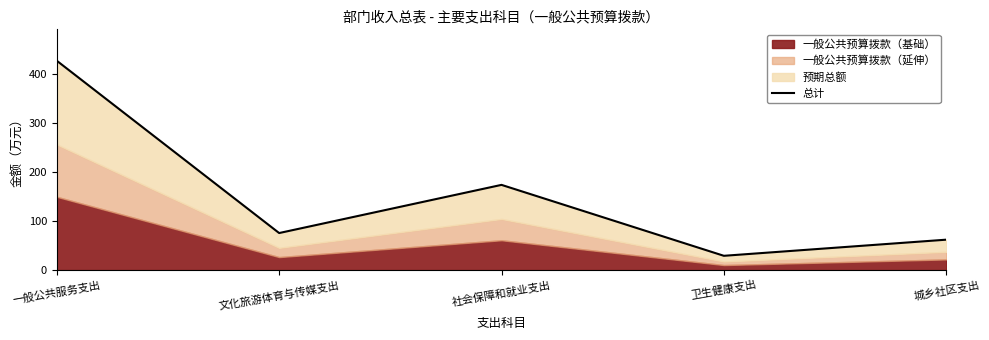

What is the difference between the maximum and minimum values?

398.7